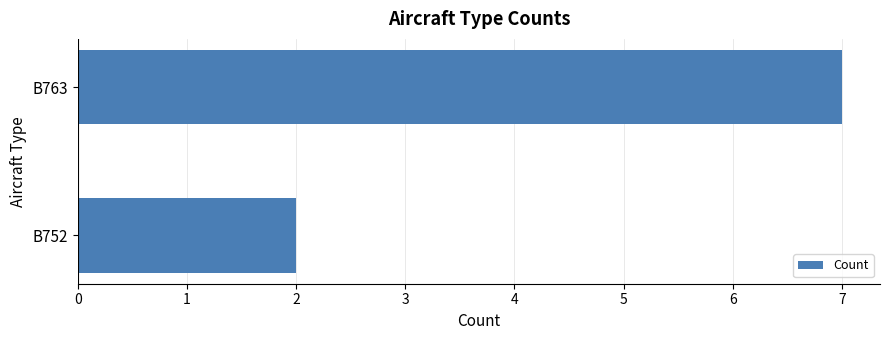

Reading bottom to top, extract all data points from this chart.

B752=2	B763=7